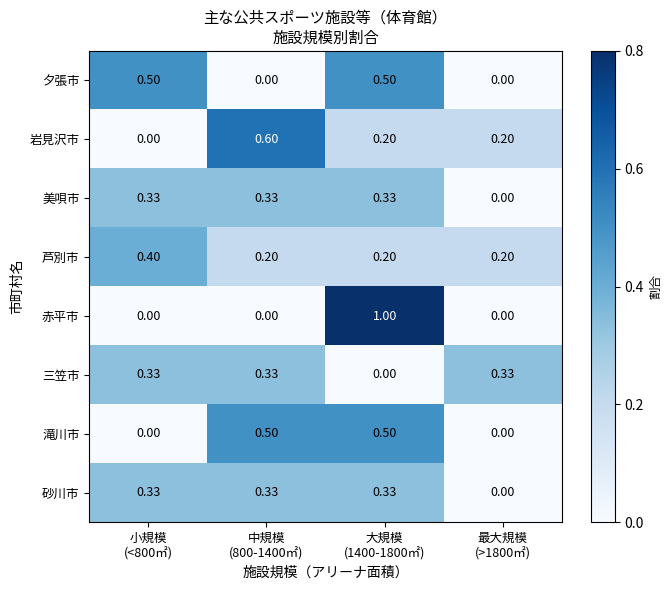

Which series has the largest range (max minus min)?

赤平市